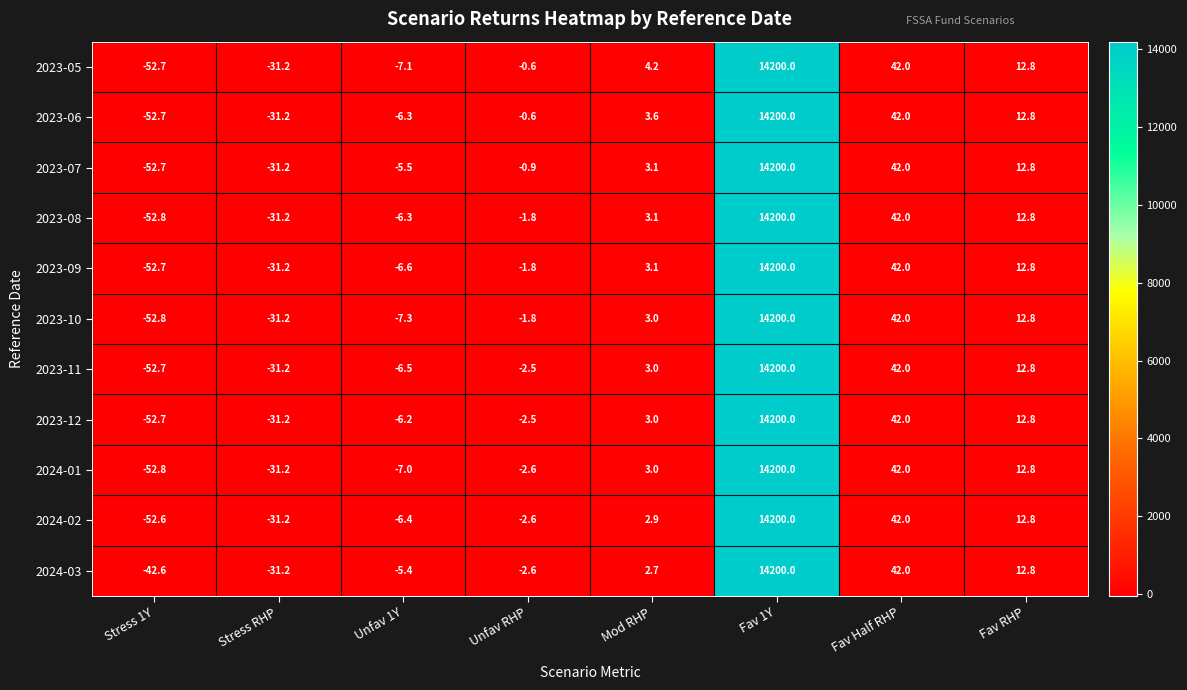

At which category is the sum across all series the highest?

Fav 1Y